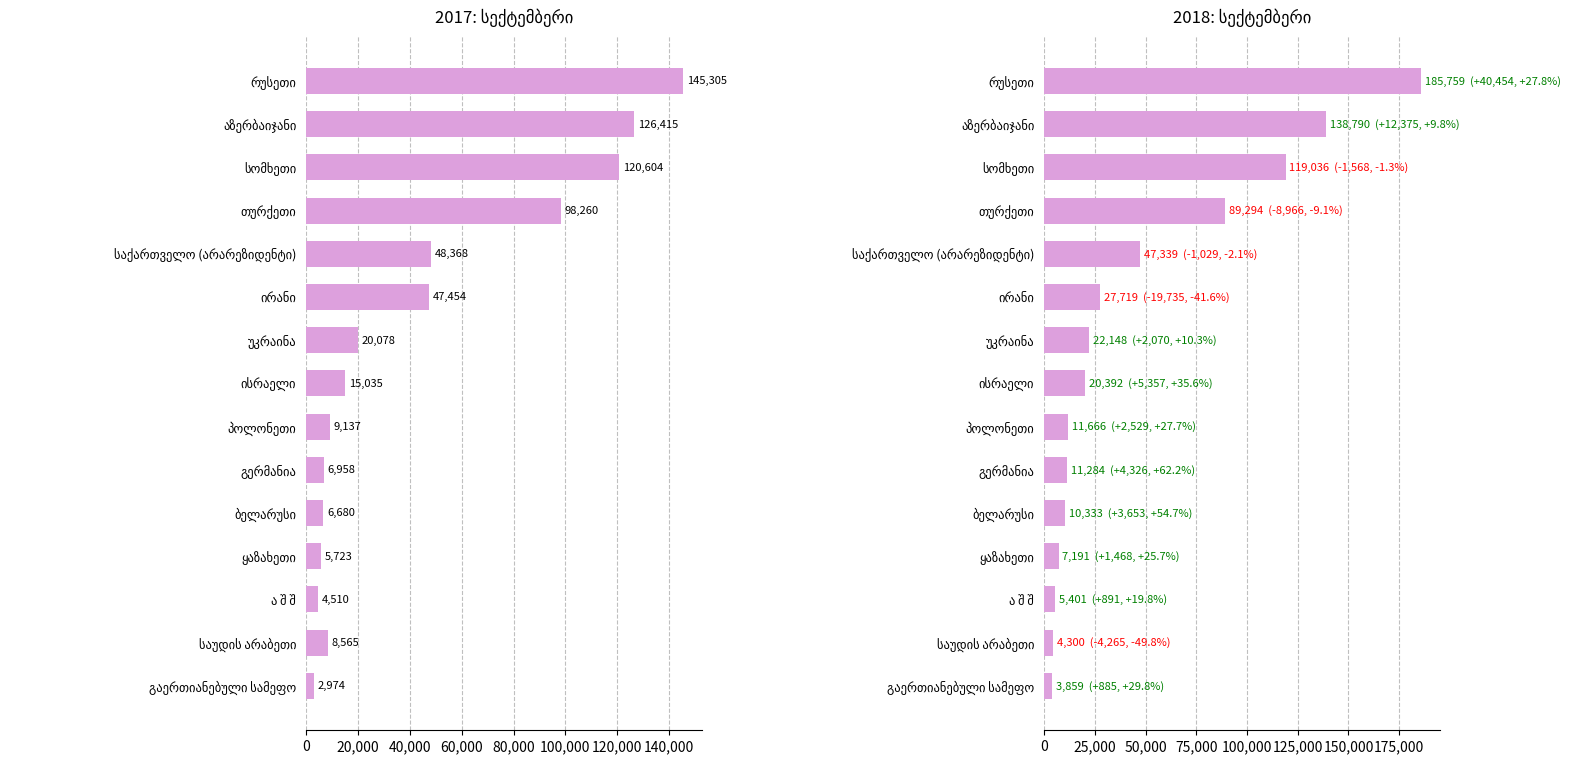

List the series in order of their overall mean, highest first.

2018: სექტემბერი, 2017: სექტემბერი